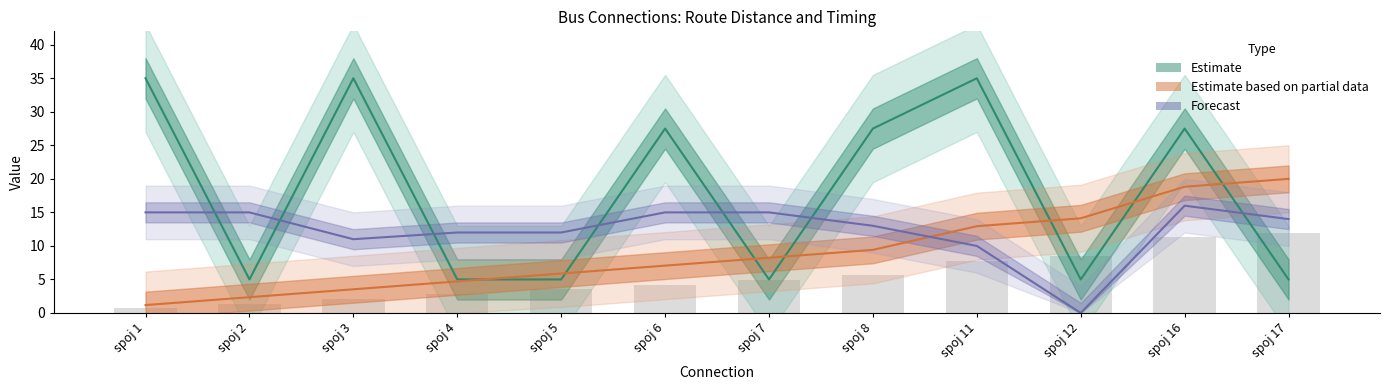

What is the difference between the second highest and minimum values in the Forecast series?

15.0